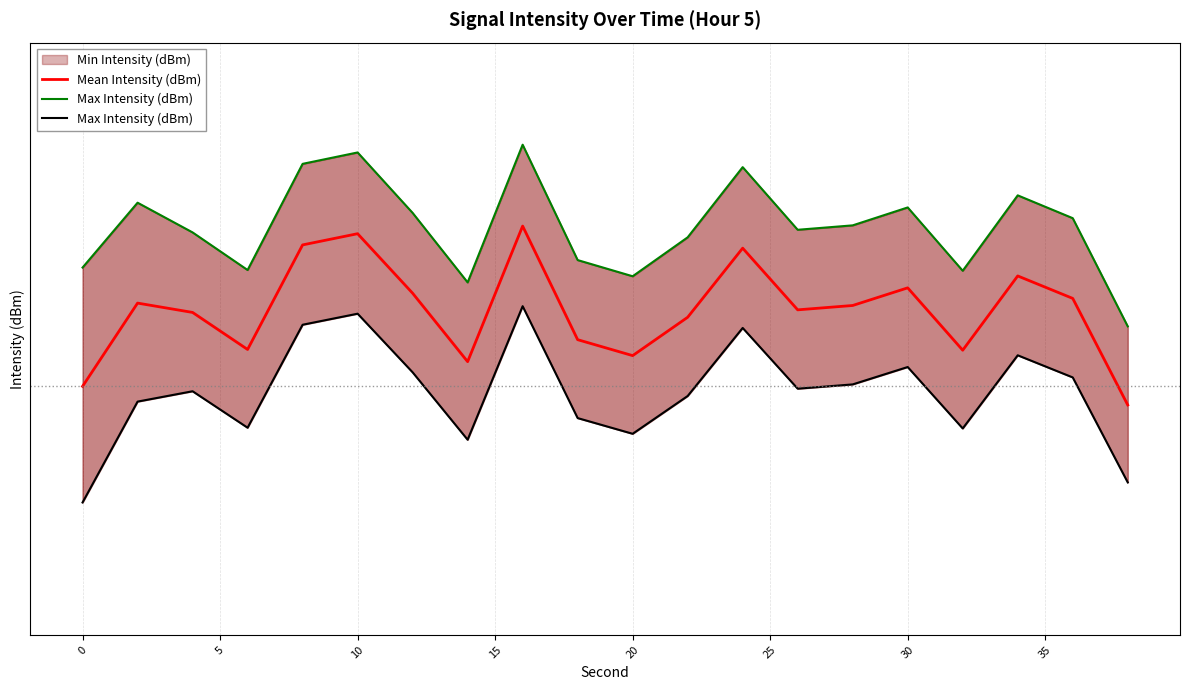

Which series has the largest range (max minus min)?

Max Intensity (dBm)